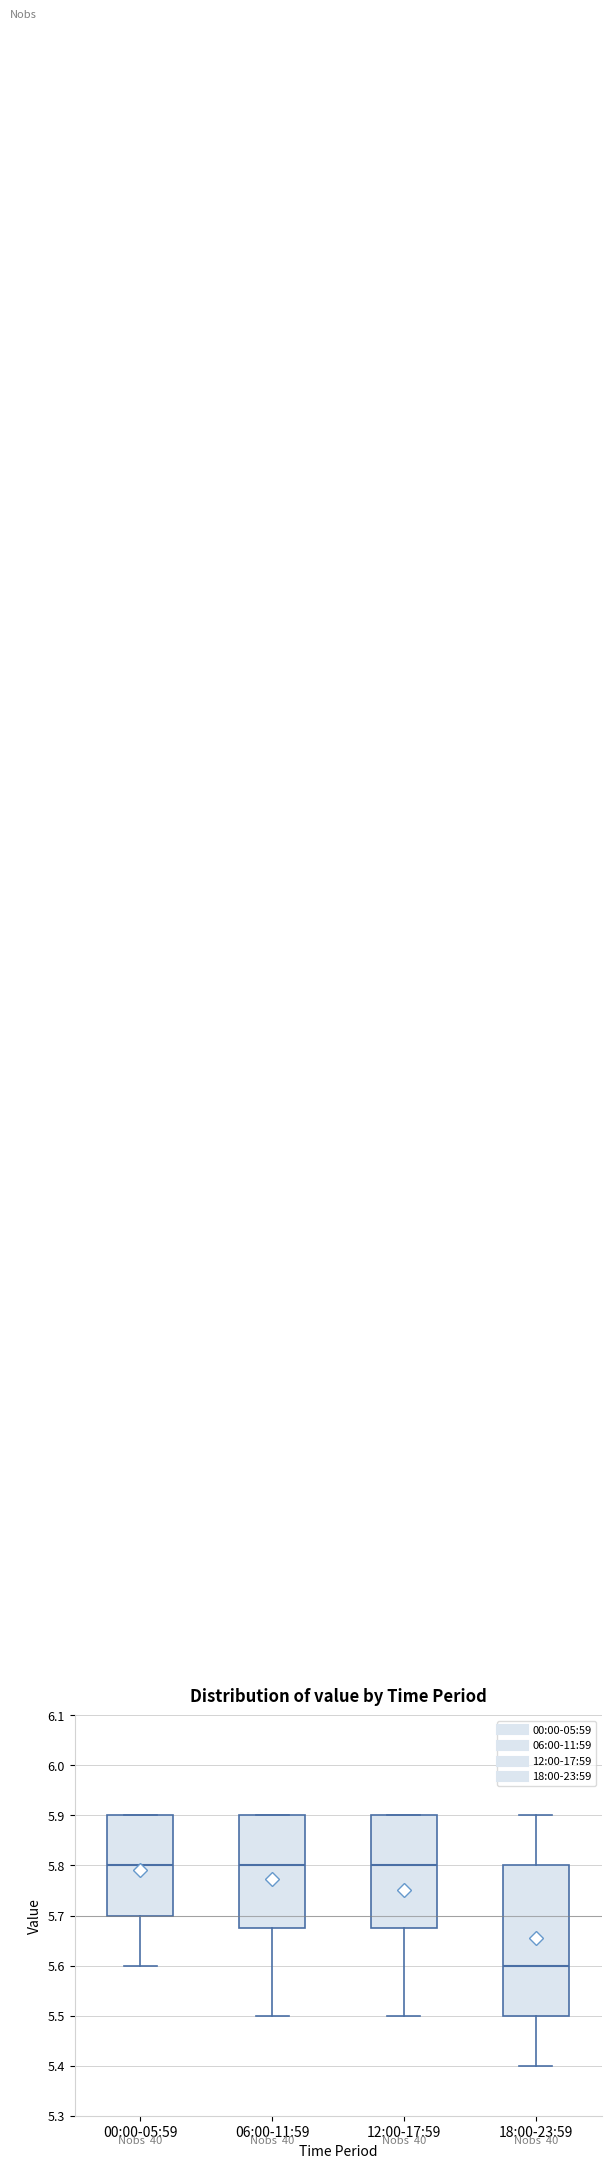

Where is the lower edge of the box for 12:00-17:59 on the y-axis? The values are not printed on the chart, so give them approximately, as read against the axis.

5.68